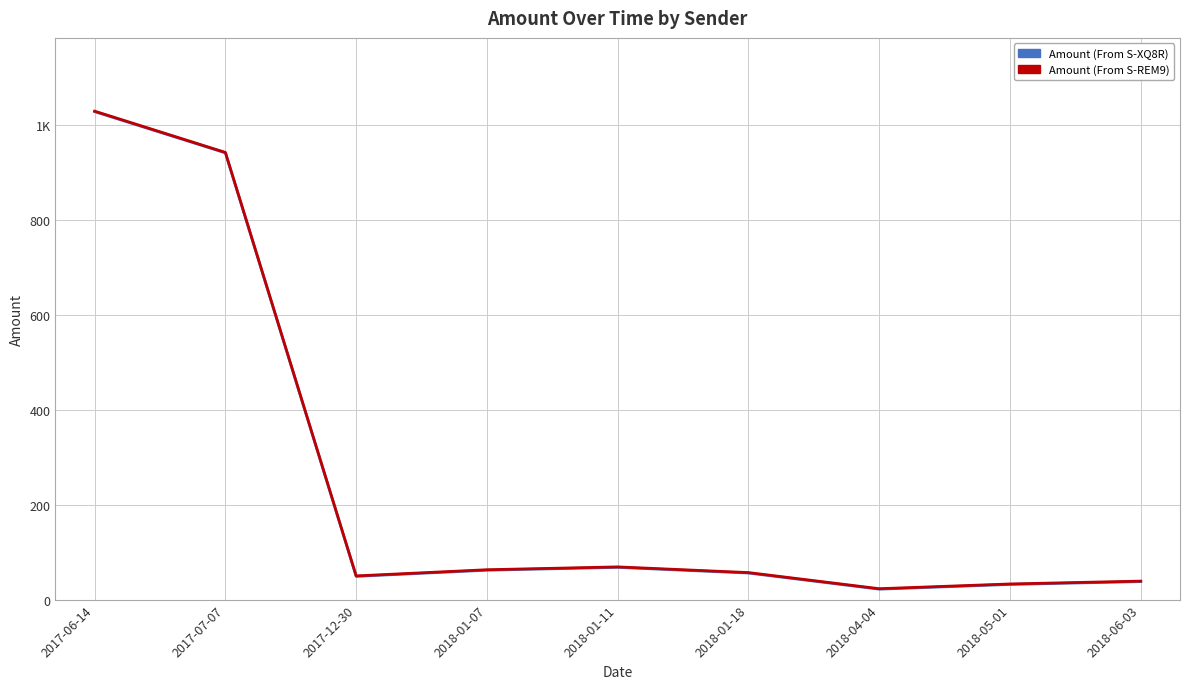

What position from the right is 2018-06-03?

1